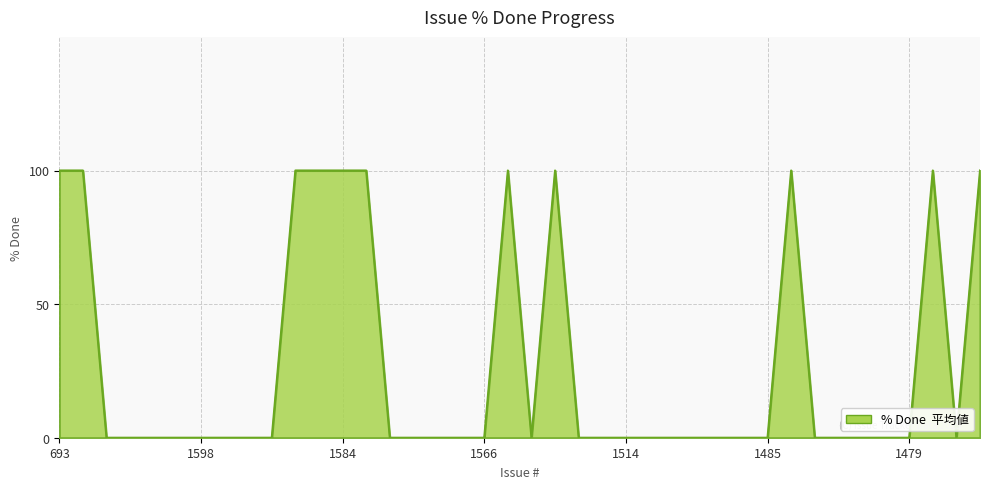

What is the maximum value shown in the chart?

100